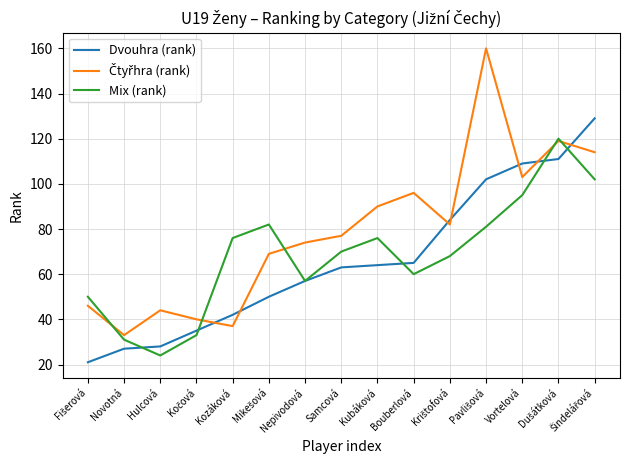

Read the Mix (rank) value at Vortelová.

95